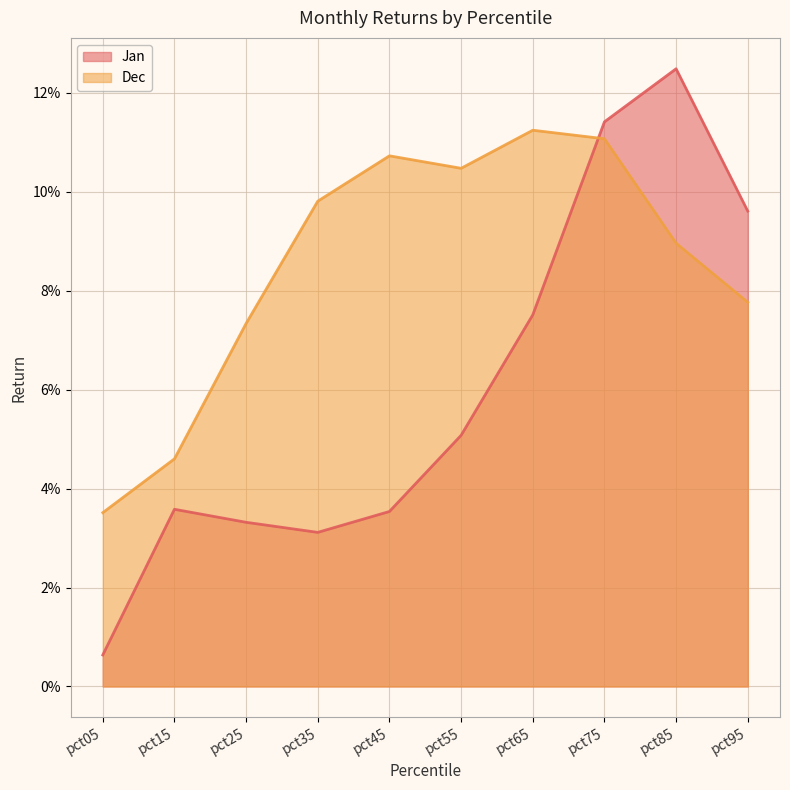

How many interior local peaks does the Dec series have?

2